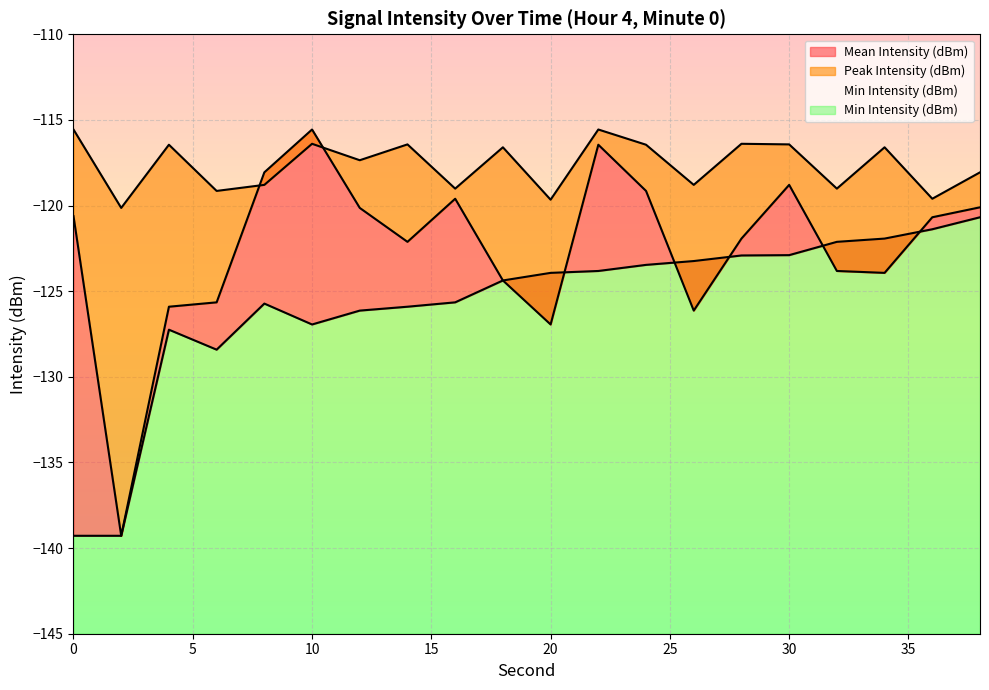

True or false: Mean Intensity (dBm) and Min Intensity (dBm) cross at least once.

True